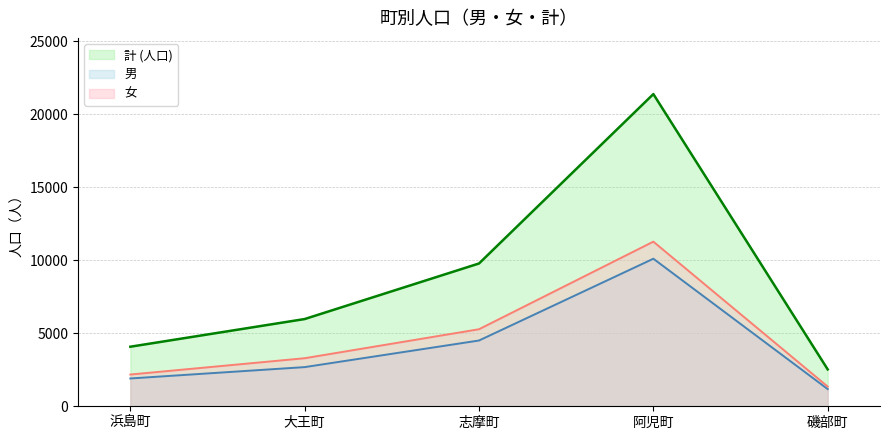

What are all the series names shown in the legend?

計 (人口), 男, 女